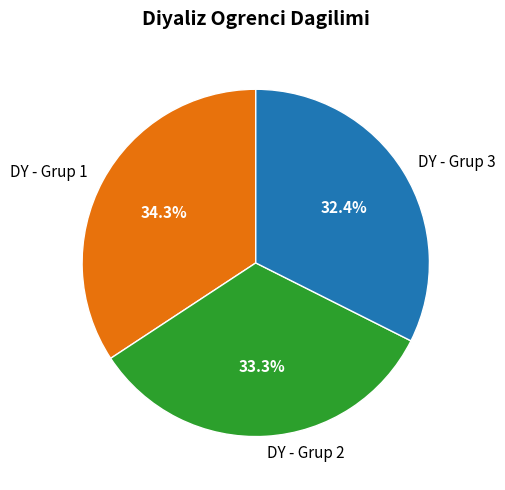

Count the number of slices in the pie.

3